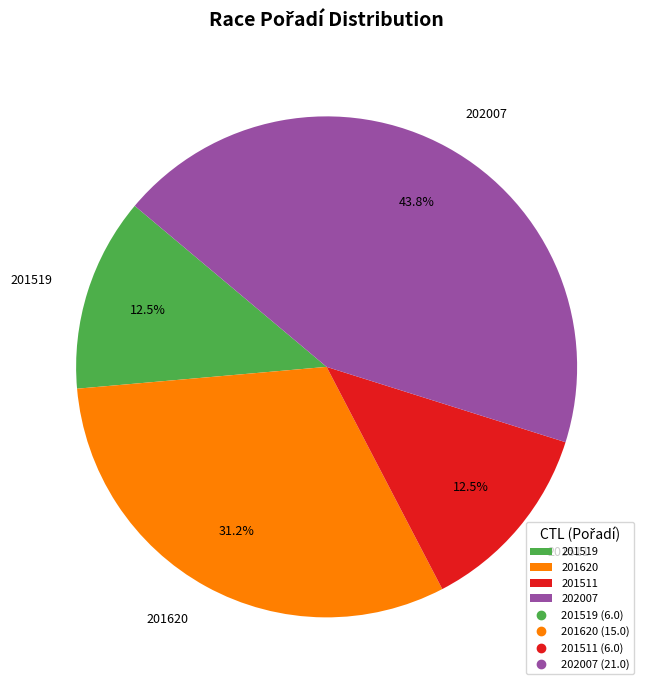

What is the largest slice in the pie chart?

202007